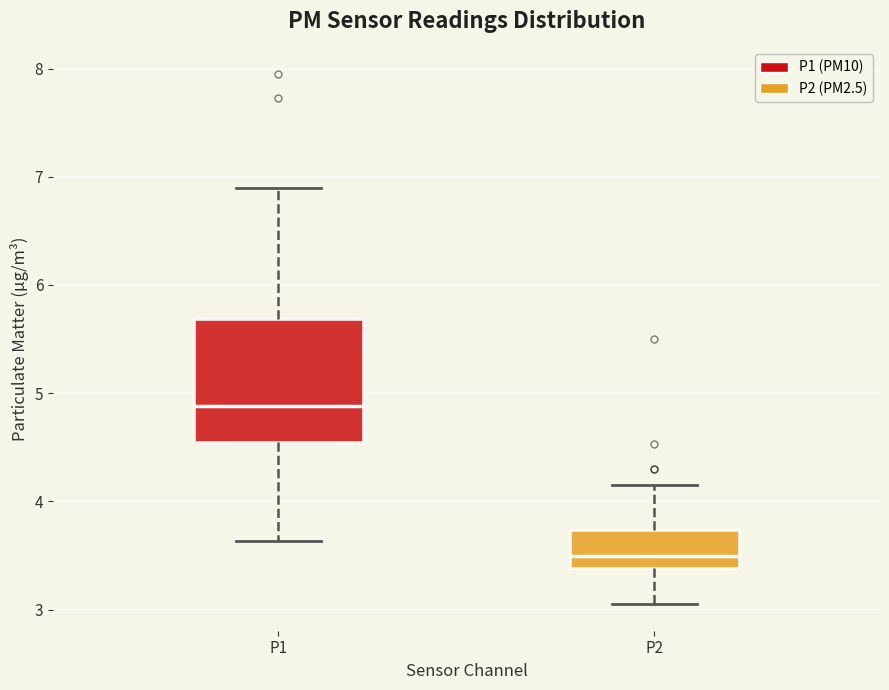

Reading left to right, transcribe this box plot: for each box, give where its median line is, the range the box spans, and where its two whiskers end, as read against the y-axis. The values are not printed on the chart, so give them approximately, as read against the axis.

P1: median 4.9, box 4.6 to 5.7, whiskers 3.6 to 6.9
P2: median 3.5, box 3.4 to 3.7, whiskers 3.1 to 4.2